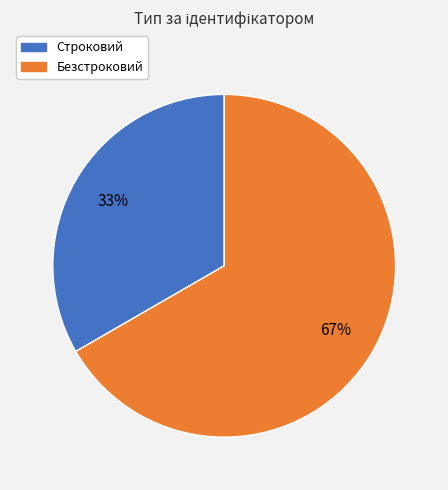

To the nearest percent, what portion does Строковий represent?

33%